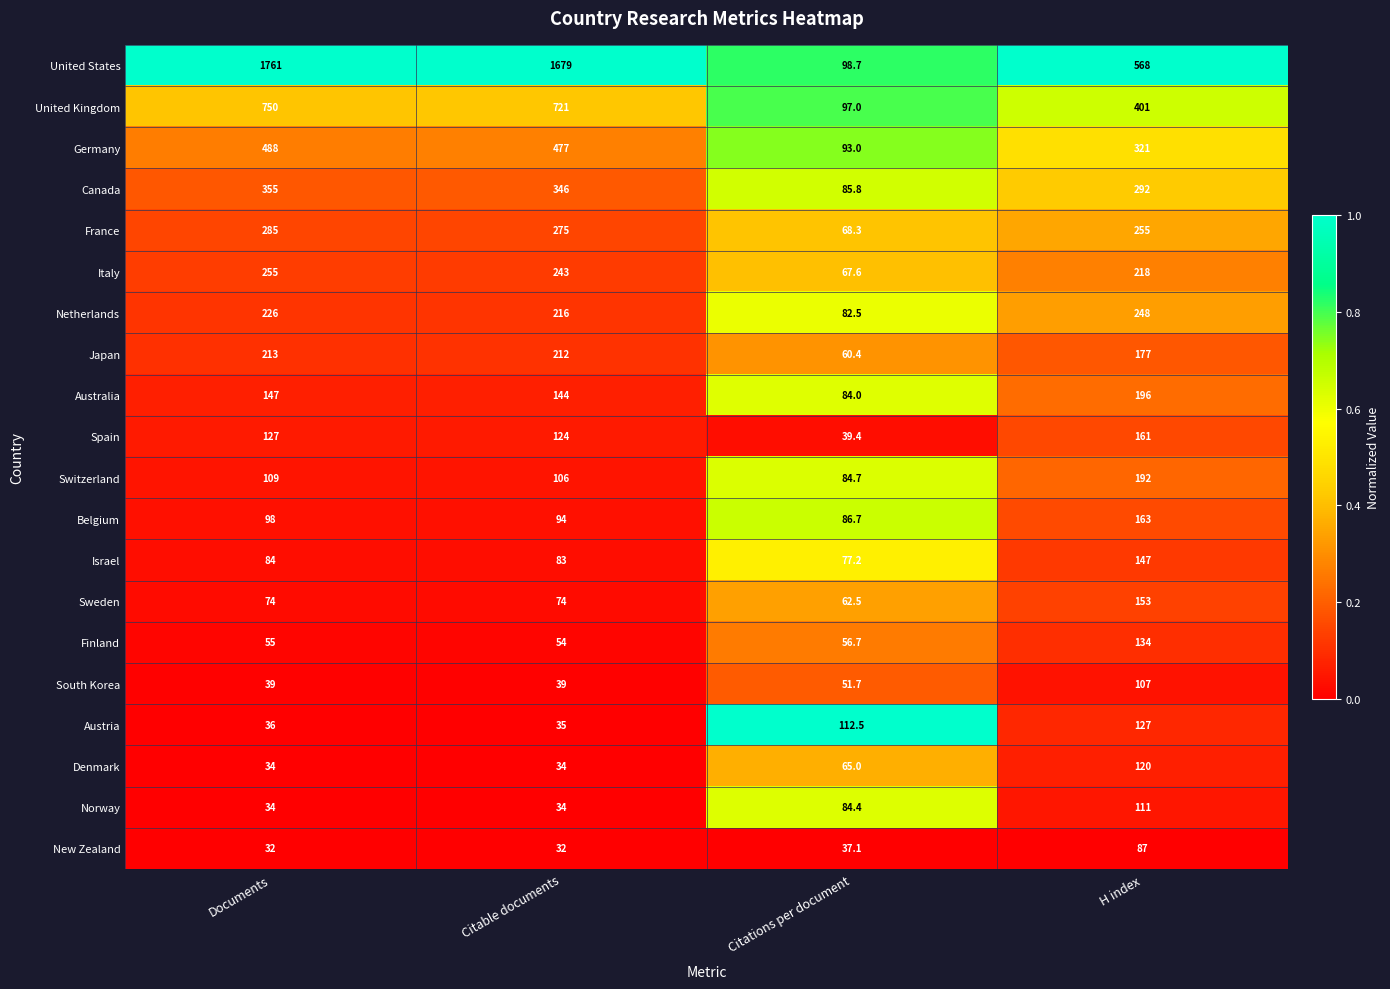

What is the difference between the highest and lowest values at Documents?

1729.0